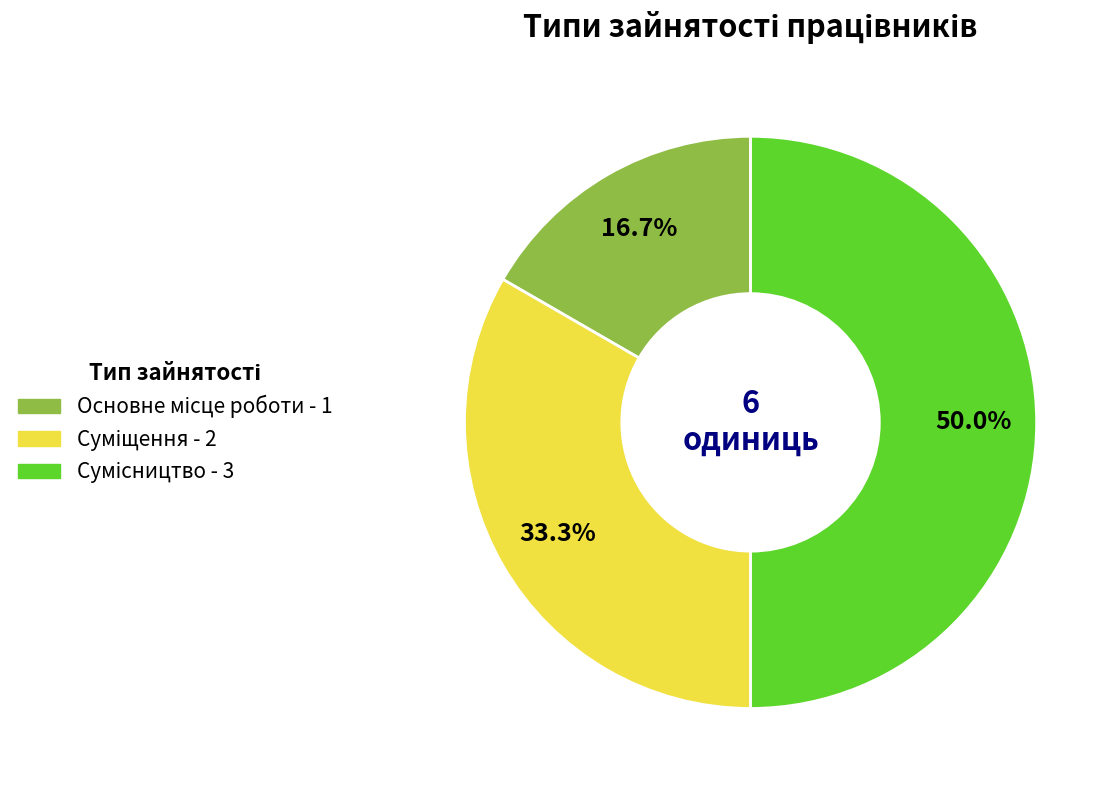

Count the number of slices in the pie.

3